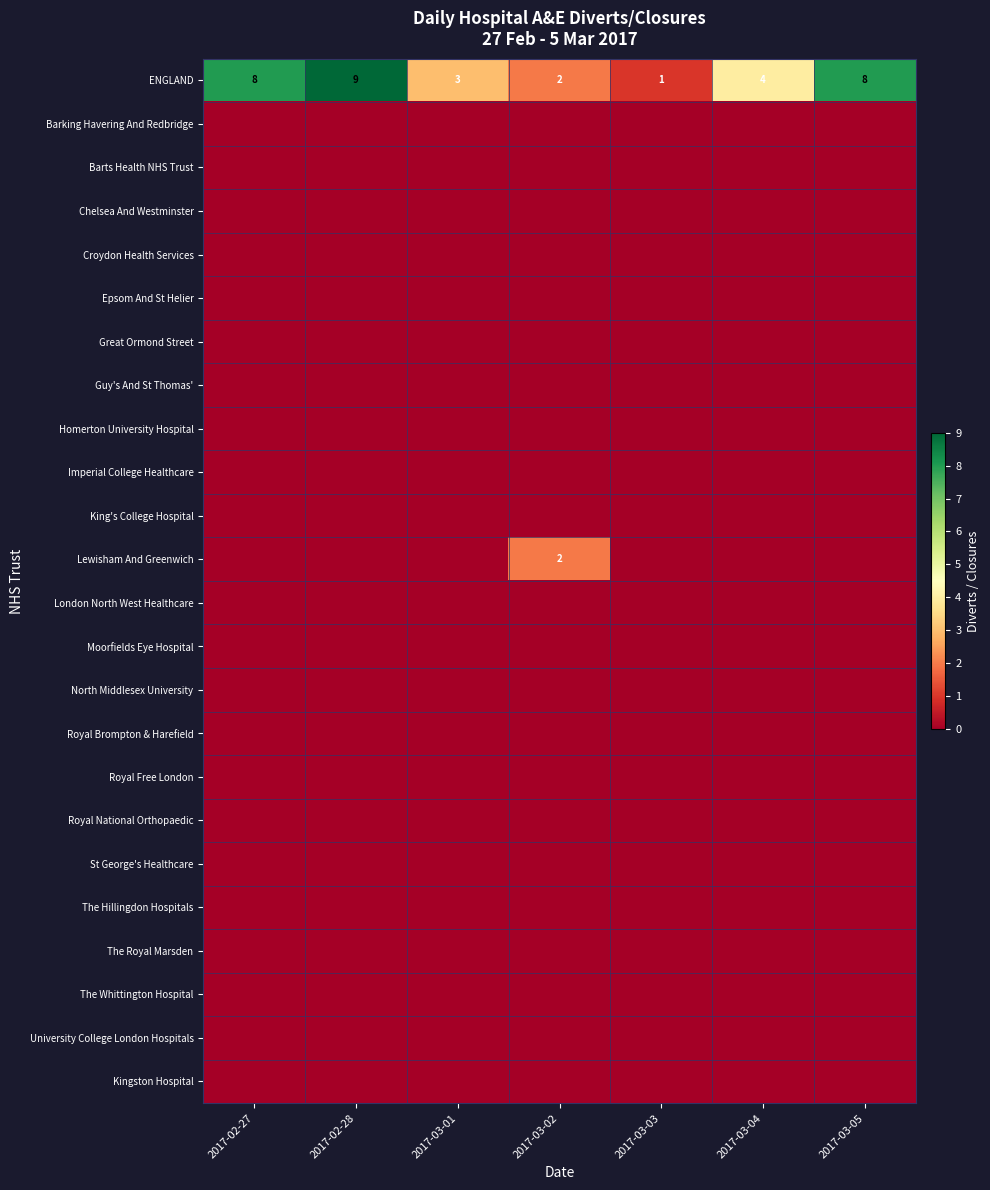

The ENGLAND series shows 0 at 2017-03-03. True or false?

False